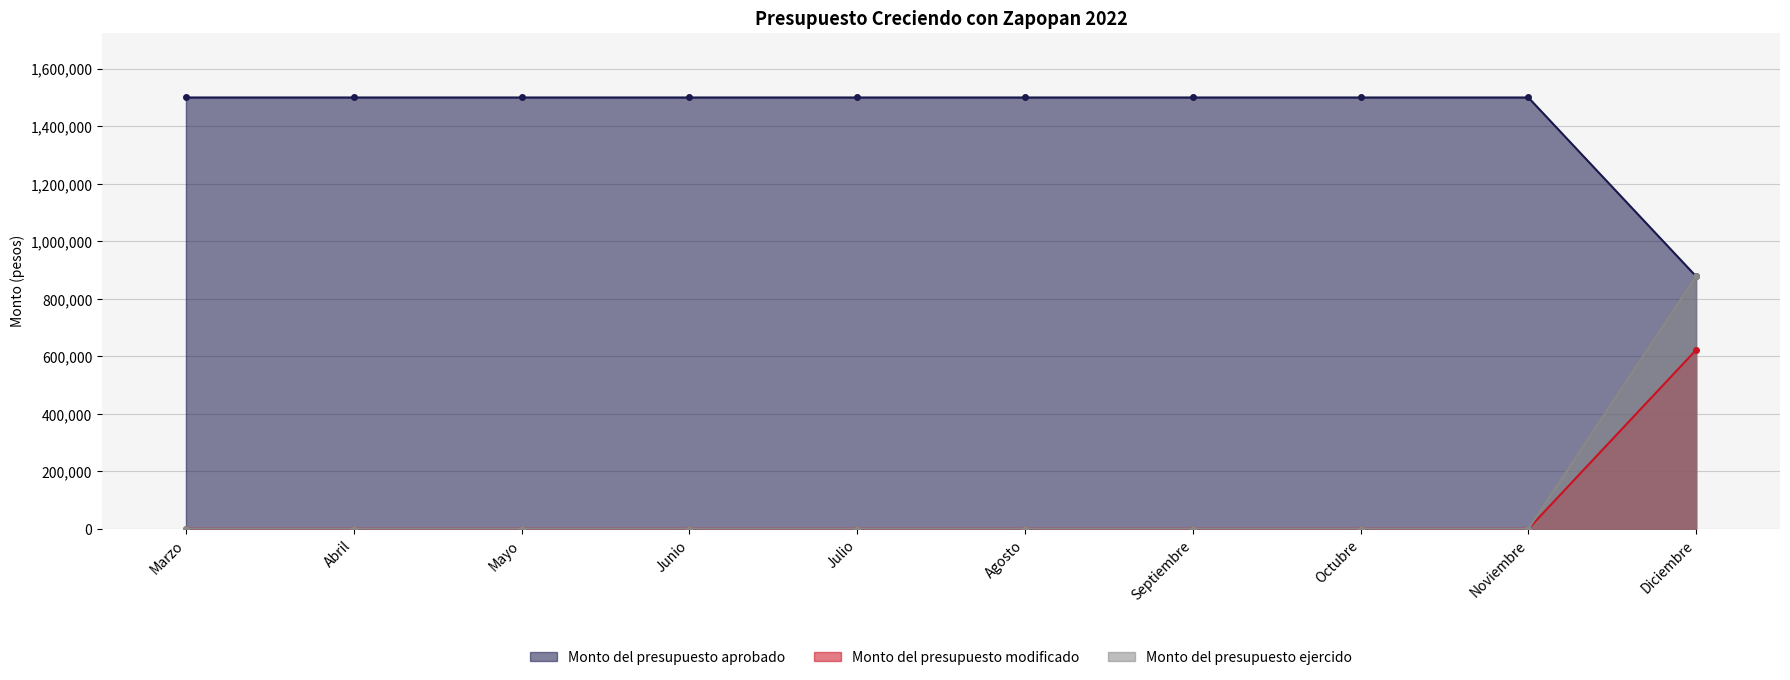

At how many categories does at least one series exceed 810876?

10